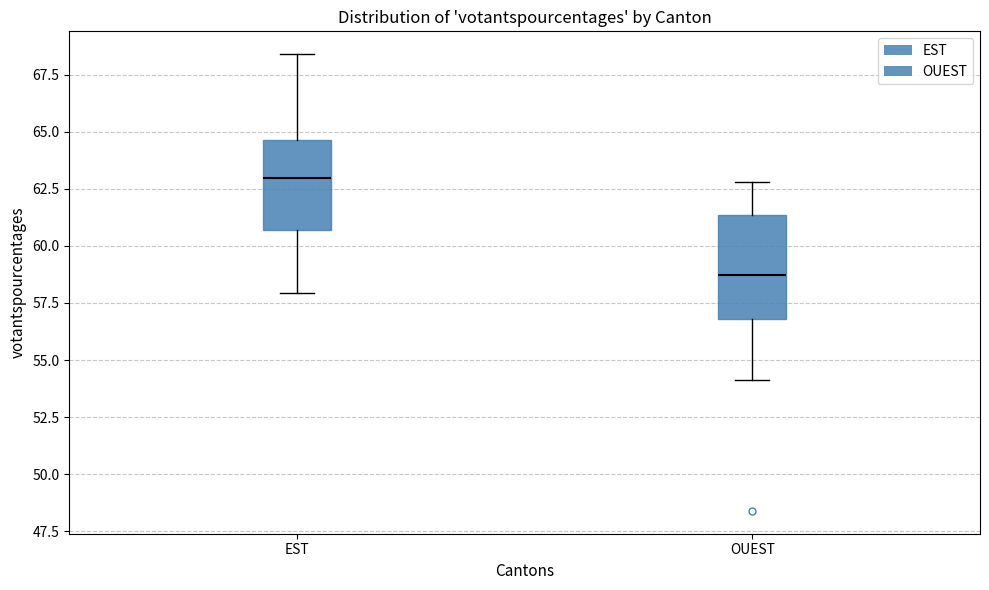

Reading left to right, read every box against the y-axis: the position of its median line, the range the box covers, and the ends of its whiskers. The values are not printed on the chart, so give them approximately, as read against the axis.

EST: median 63.0, box 60.5 to 64.5, whiskers 58.0 to 68.5
OUEST: median 58.5, box 57.0 to 61.5, whiskers 54.0 to 63.0